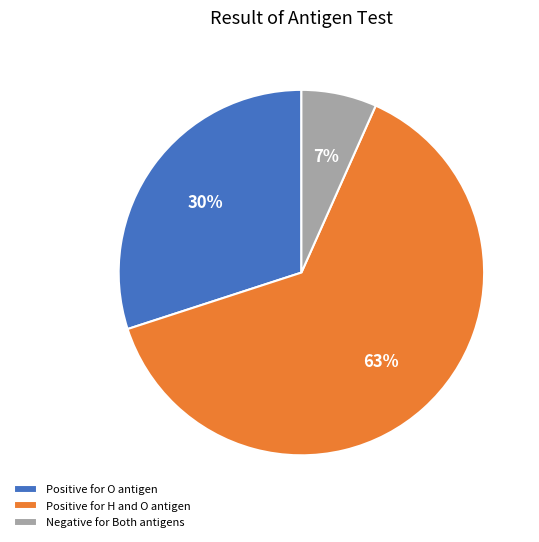

Between Positive for O antigen and Negative for Both antigens, which is larger?

Positive for O antigen